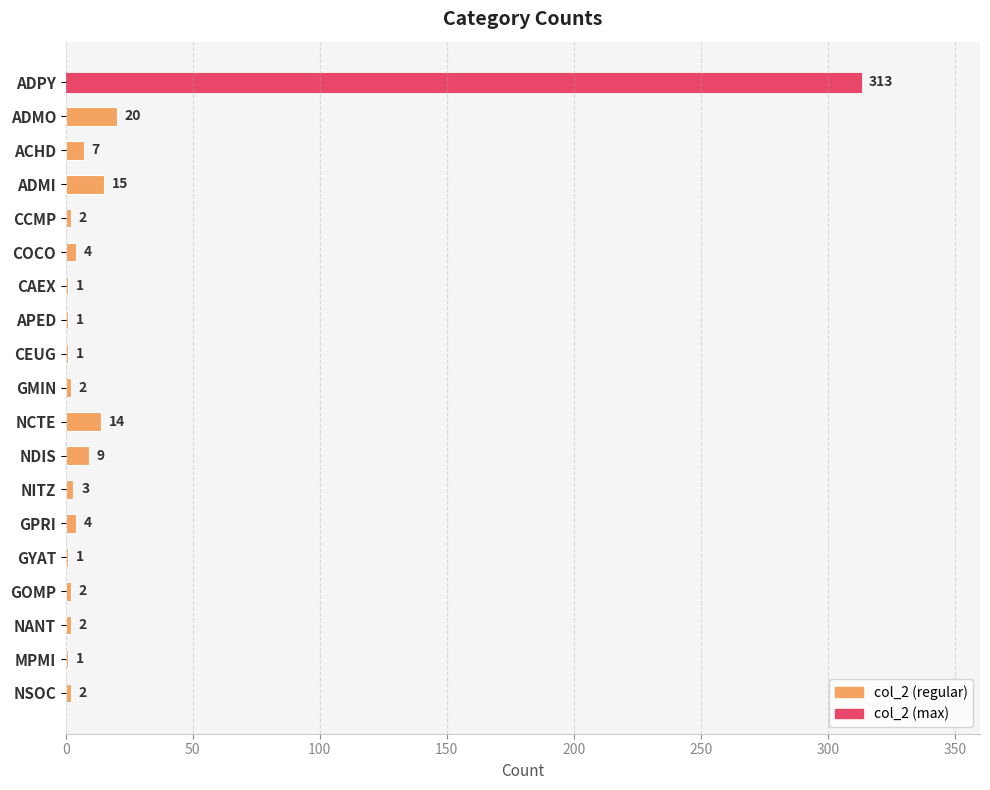

What is the greatest value displayed?

313